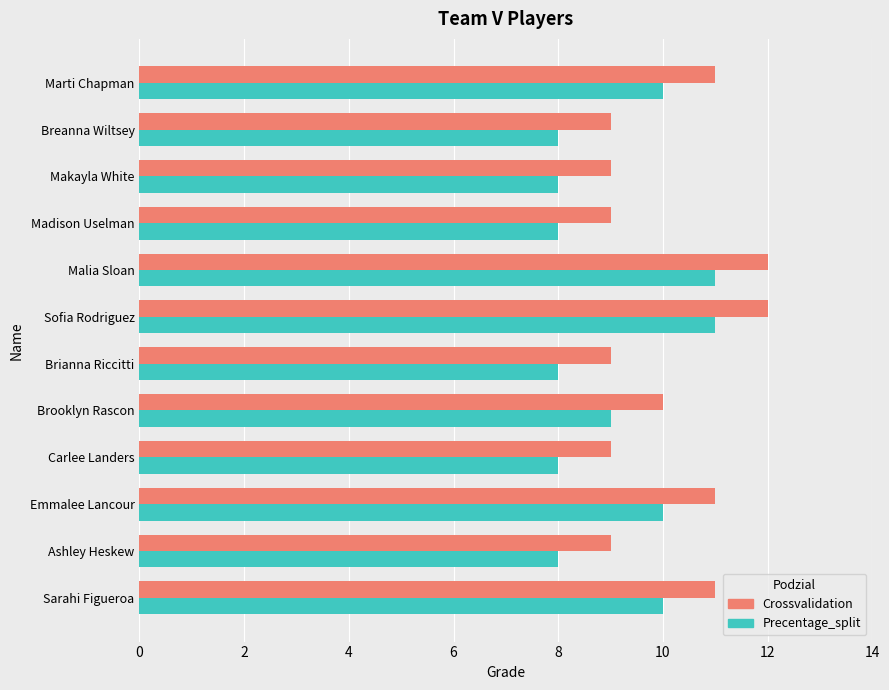

What is the maximum value shown in the chart?

12